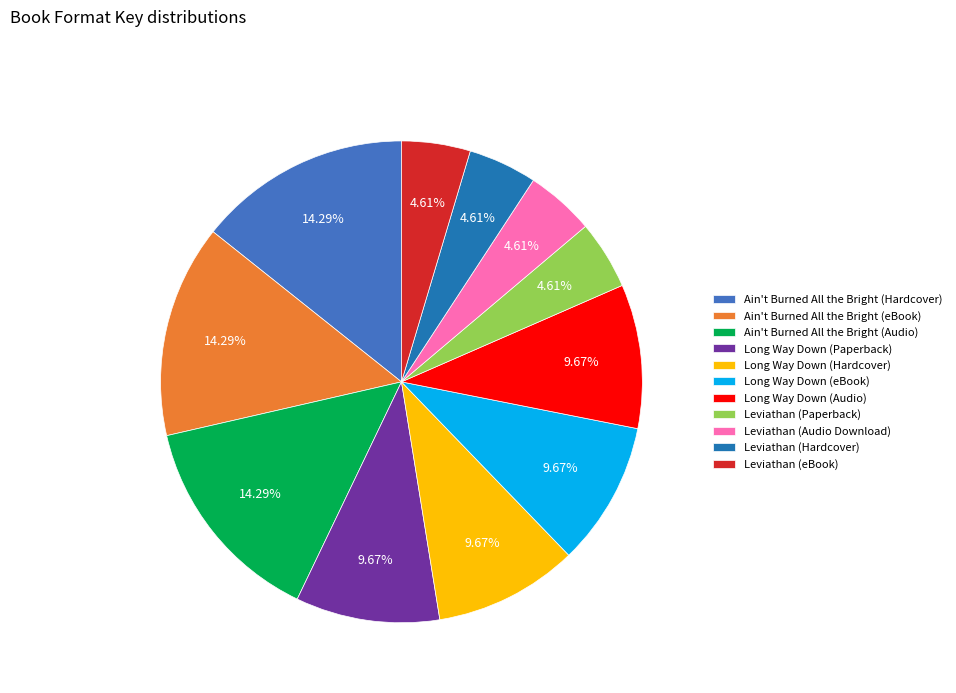

Is there a majority slice in this chart?

No